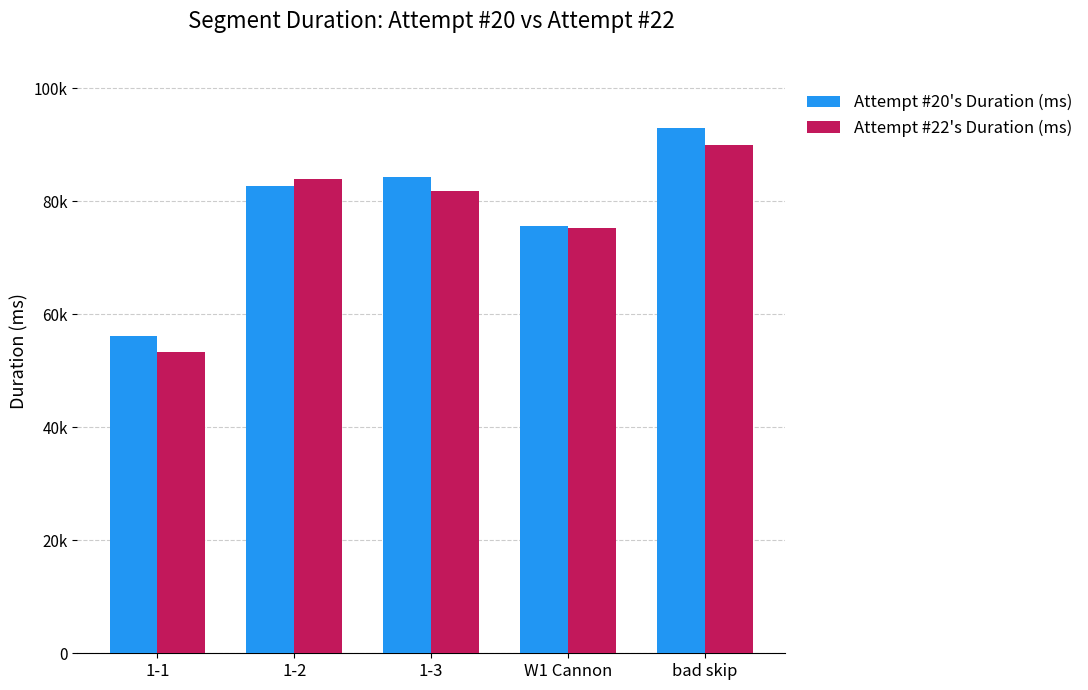

Reading right to left, extract all data points from this chart.

Attempt #20's Duration (ms): 93063	75627	84334	82723	56158
Attempt #22's Duration (ms): 89933	75361	81918	83976	53310